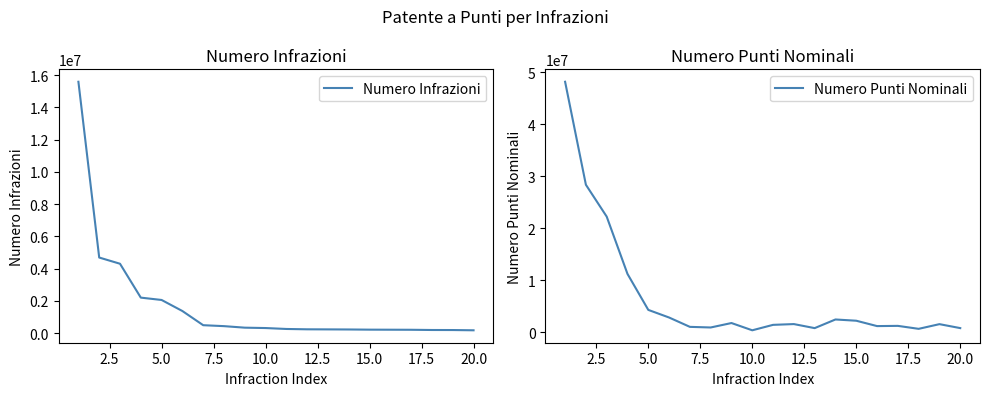

What is the highest value of the Numero Infrazioni series?

15582537